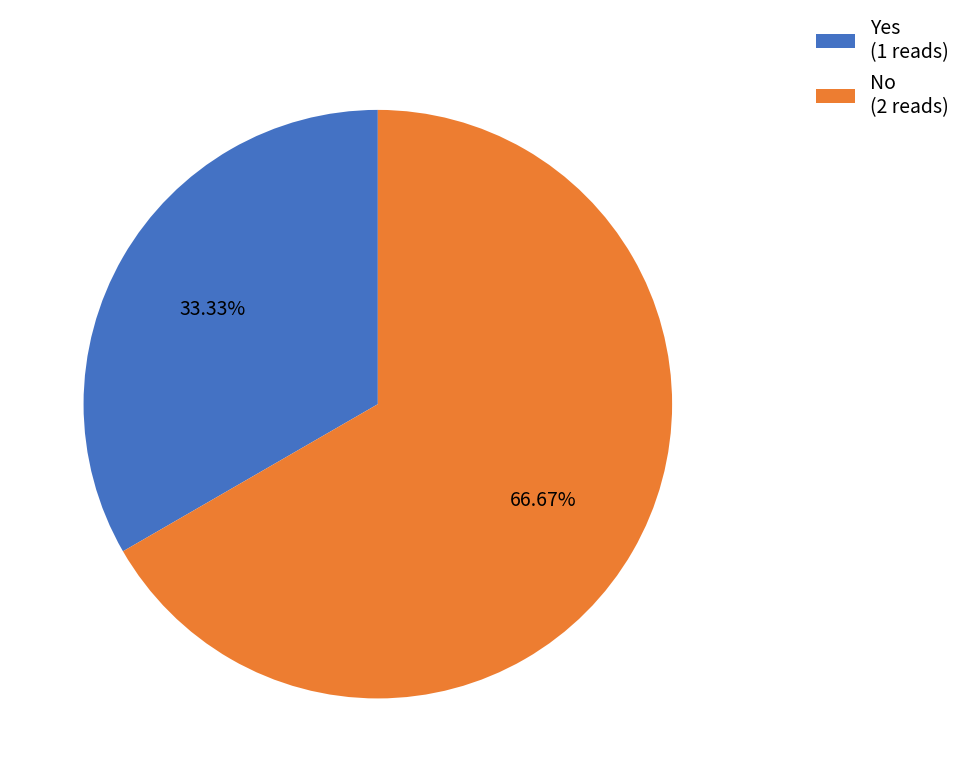

To the nearest percent, what is the combined percentage of Yes and No?

100%